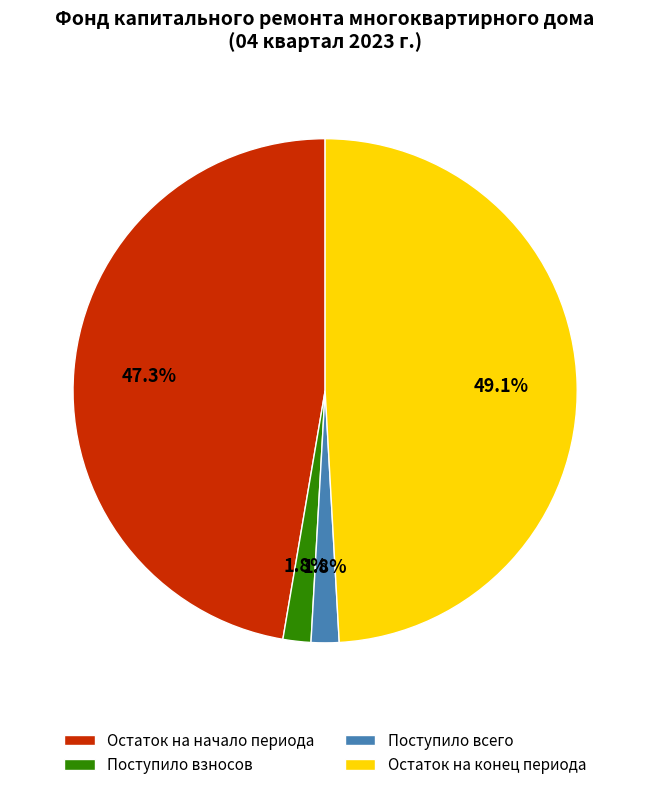

How many slices are in this pie chart?

4